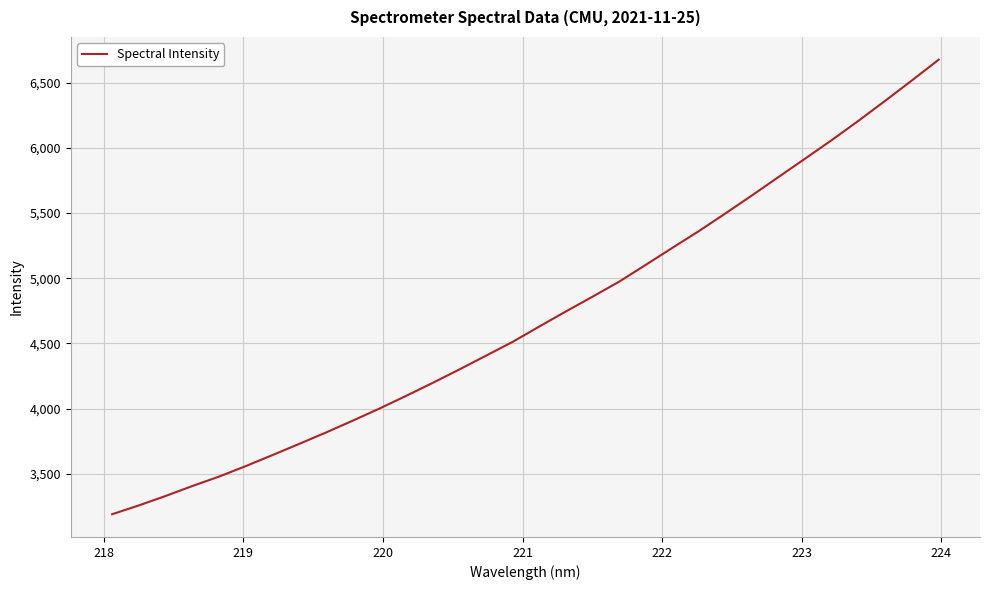

What is the average value?

4699.4